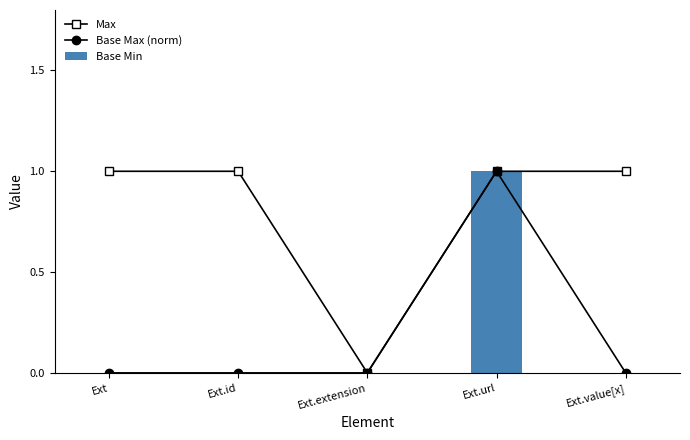

True or false: Base Min has a value of 0 at Ext.id.

True